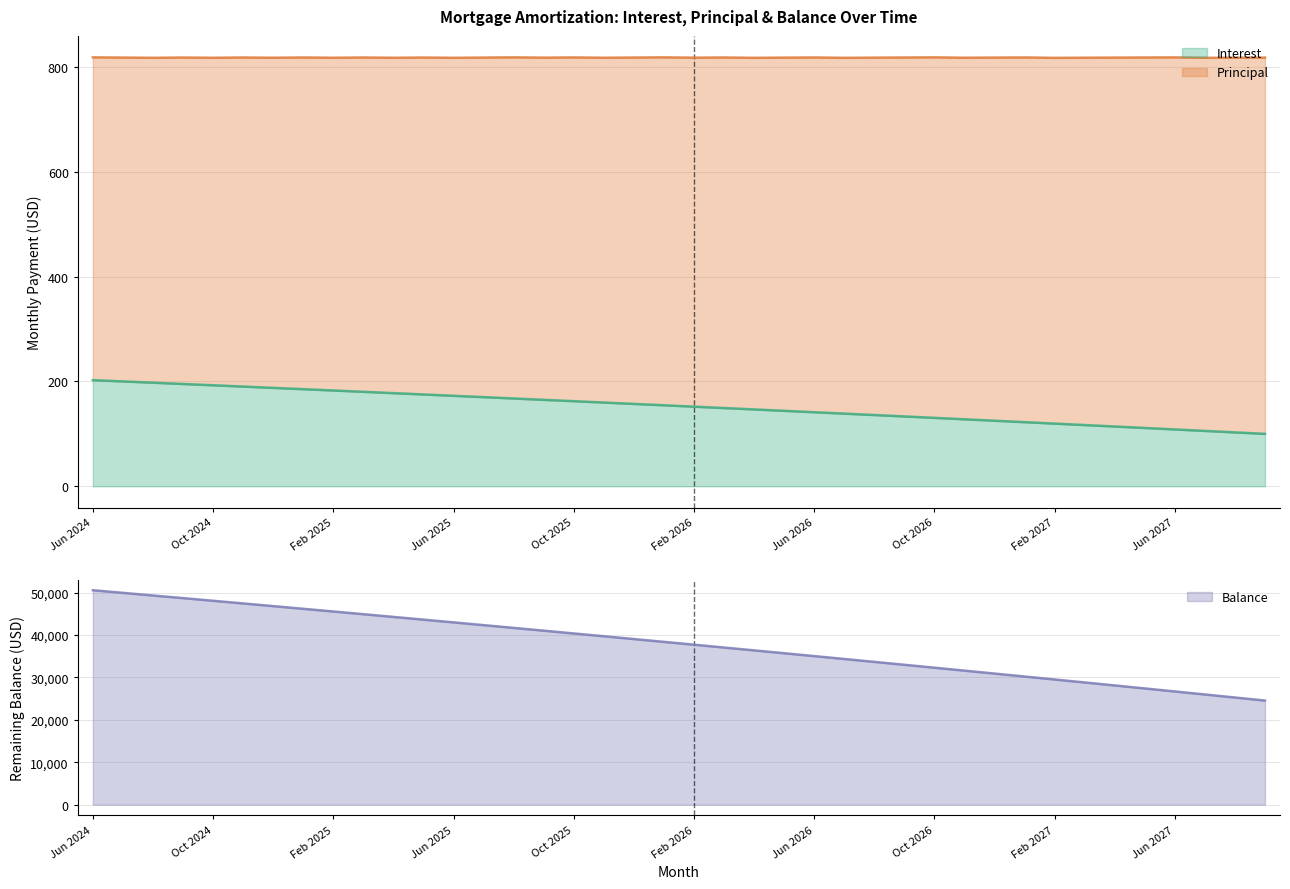

What is the lowest value of the Interest series?

100.0